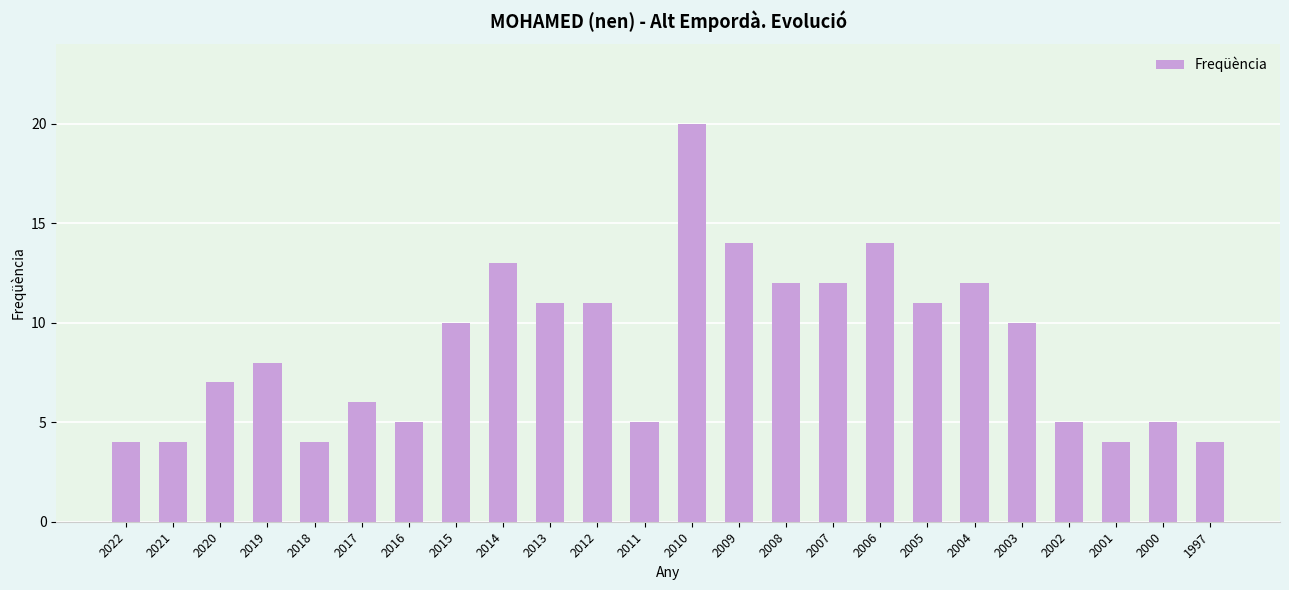

What is the minimum value shown in the chart?

4